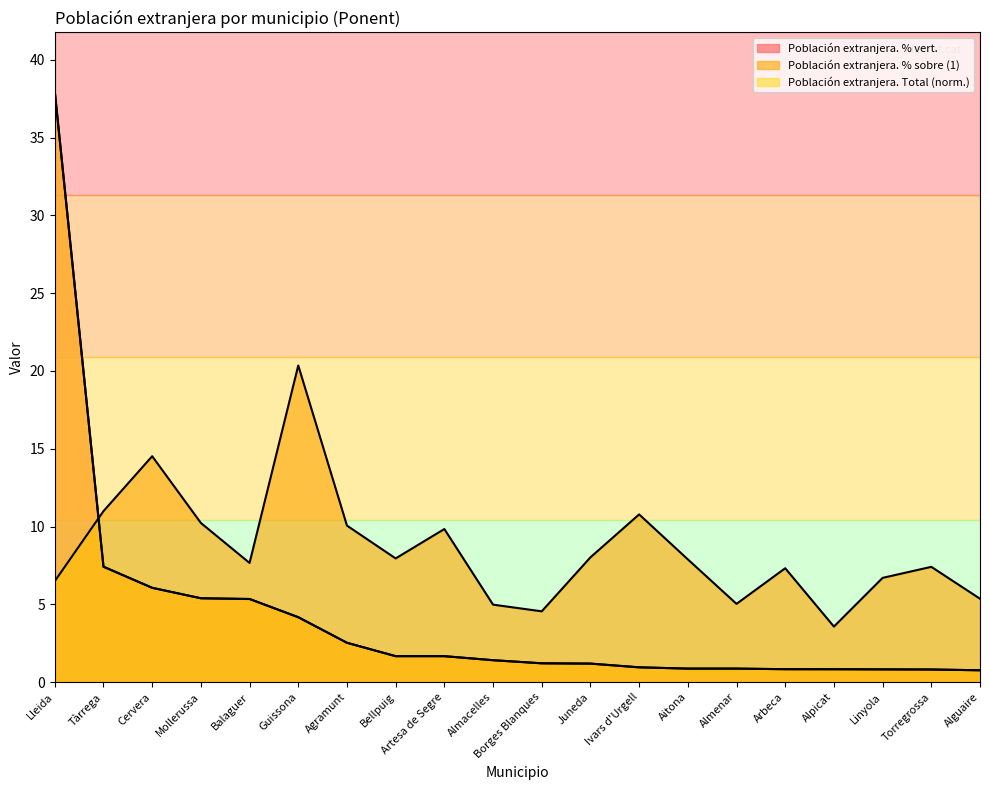

True or false: Población extranjera. % vert. has more than 0 interior local peaks.

False